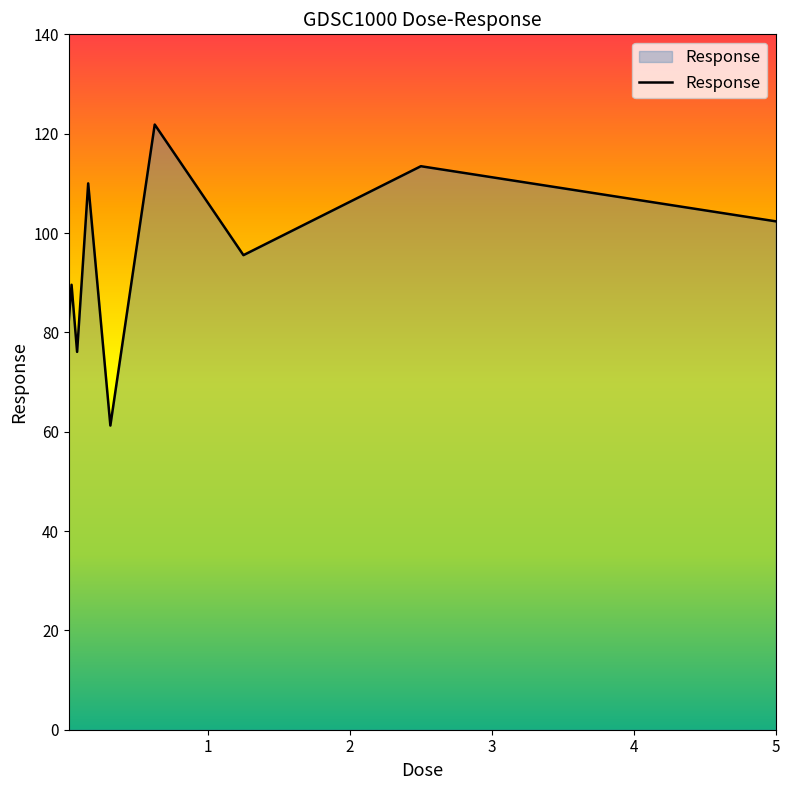

What is the greatest value displayed?

121.8